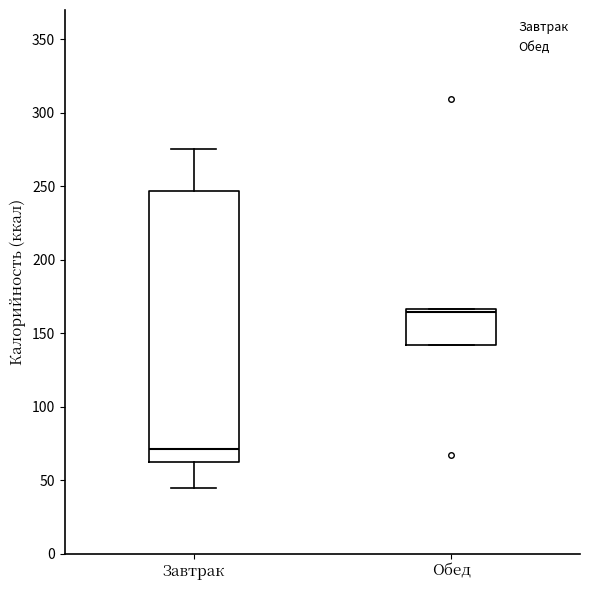

Which box's median line is the lowest?

Завтрак